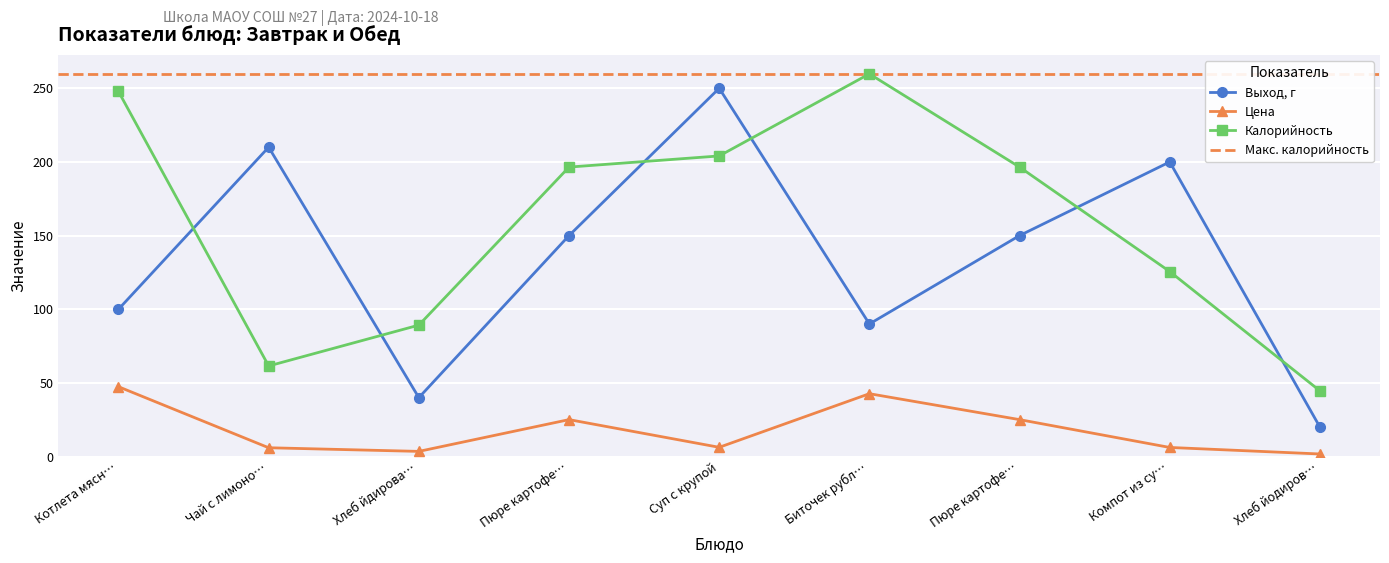

Where does the Калорийность series first go above 196?

Котлета мясн…